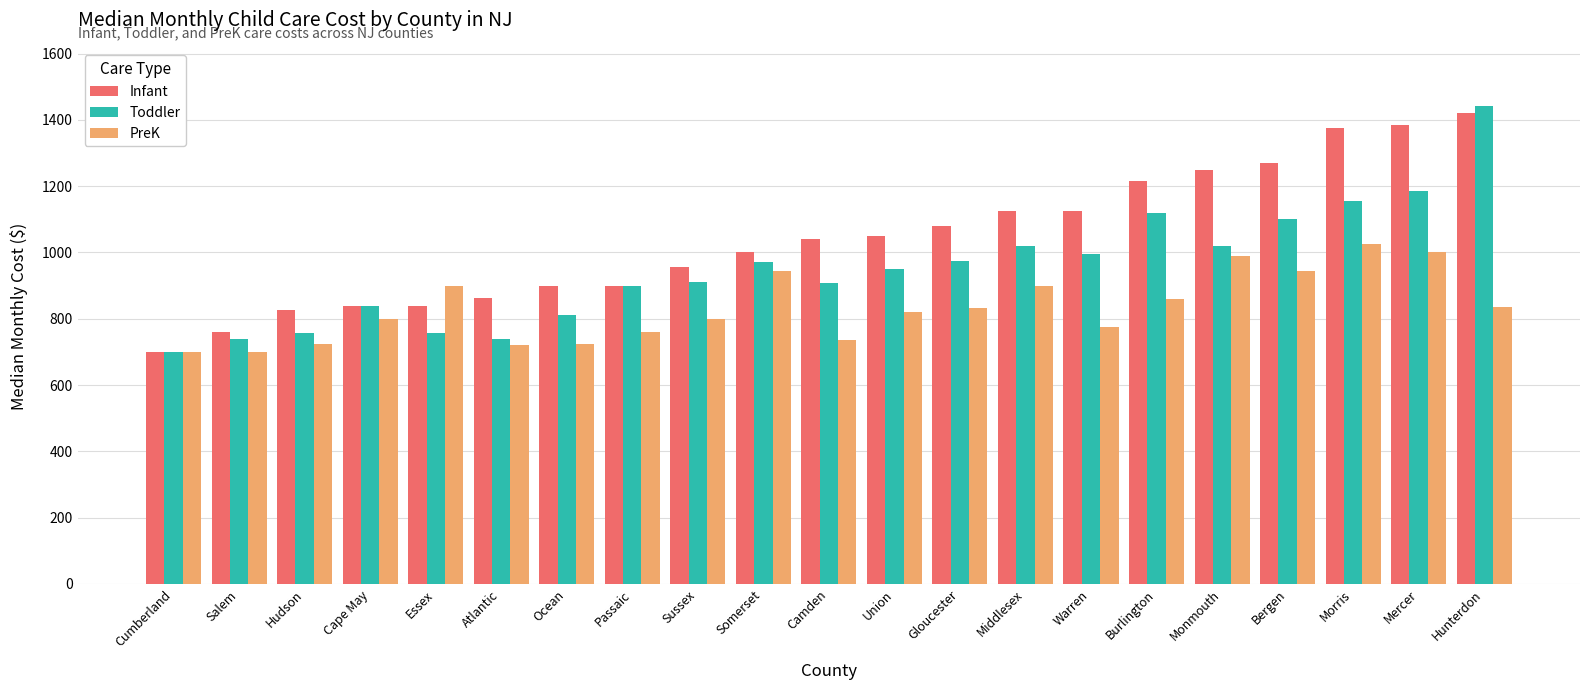

What is the maximum value shown in the chart?

1443.0